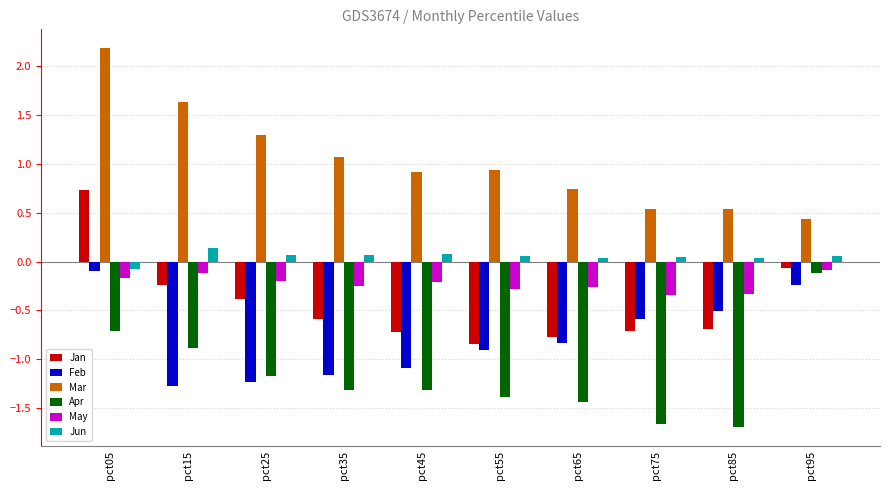

What is the average value of the Apr series?

-1.2